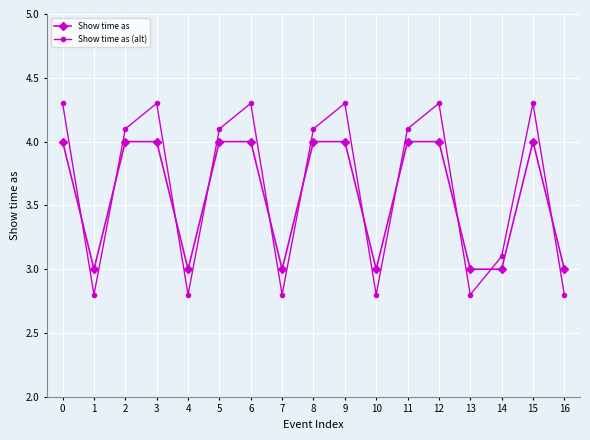

Is it true that Show time as (alt) equals 1.9 at 5?

False